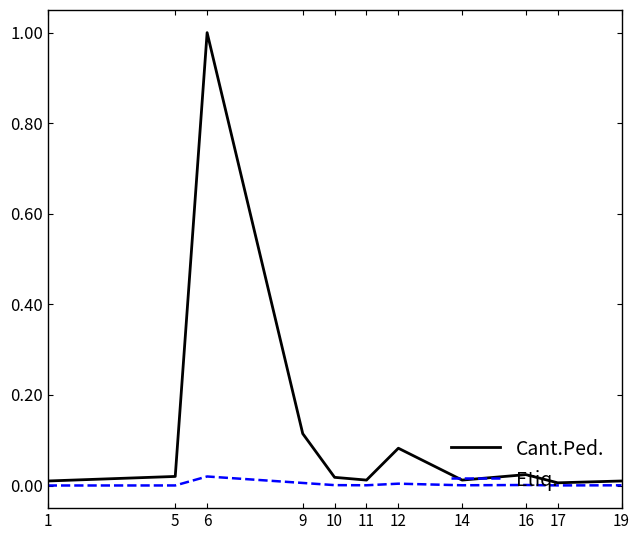

Which series has the largest range (max minus min)?

Cant.Ped.